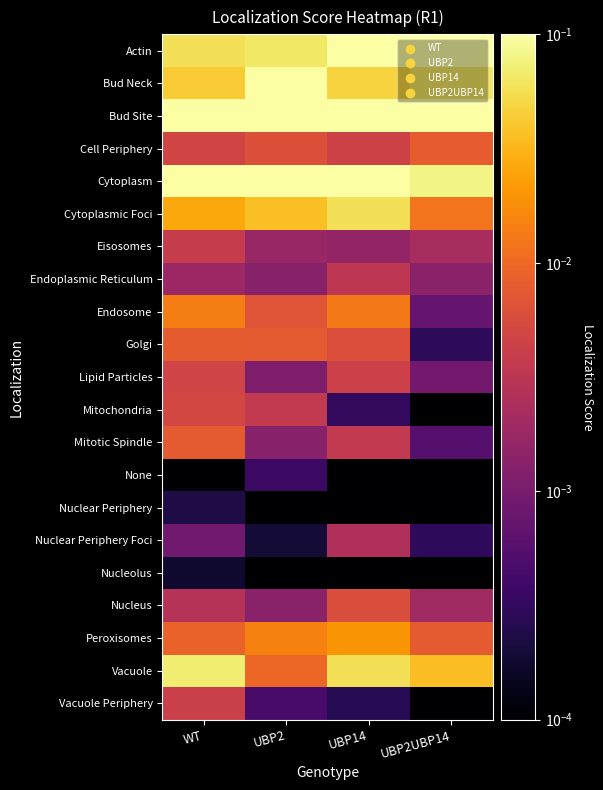

At how many categories does at least one series exceed 0?

4